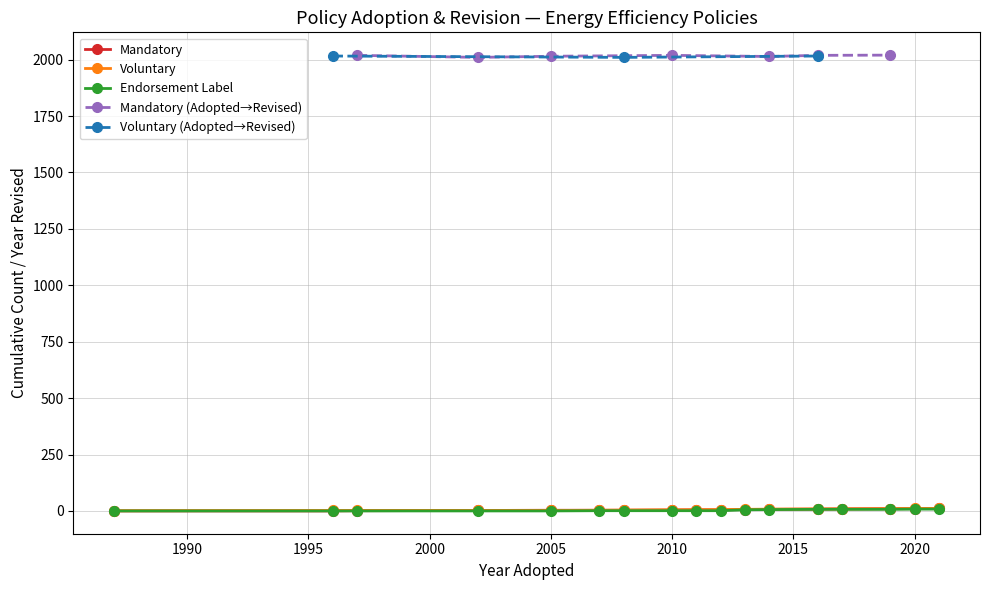

Is it true that Voluntary equals -927 at 1990?

False